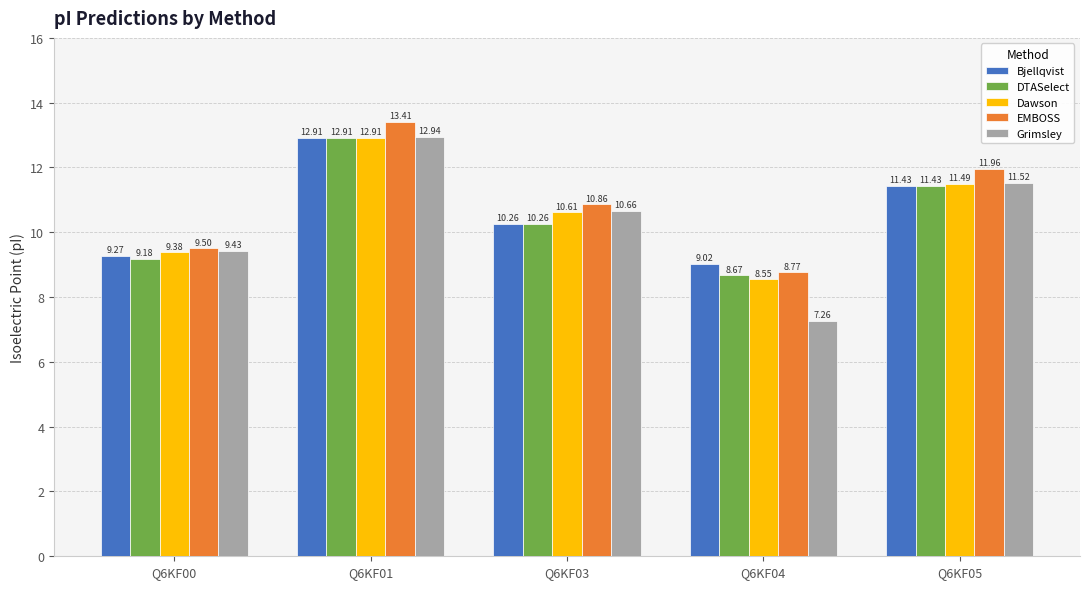

What is the difference between the highest and lowest values at Q6KF03?

0.6